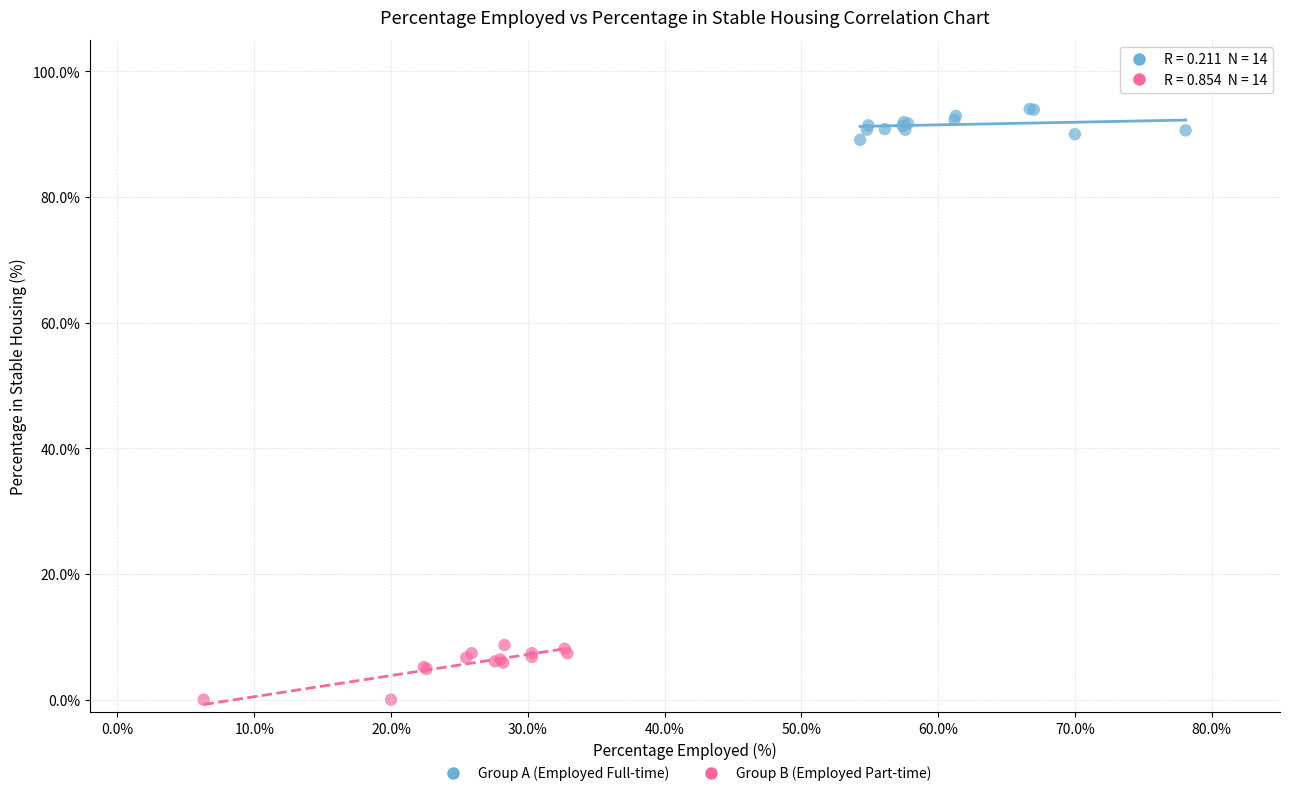

Which series has the largest Y range (max minus min)?

Group B (Employed Part-time)